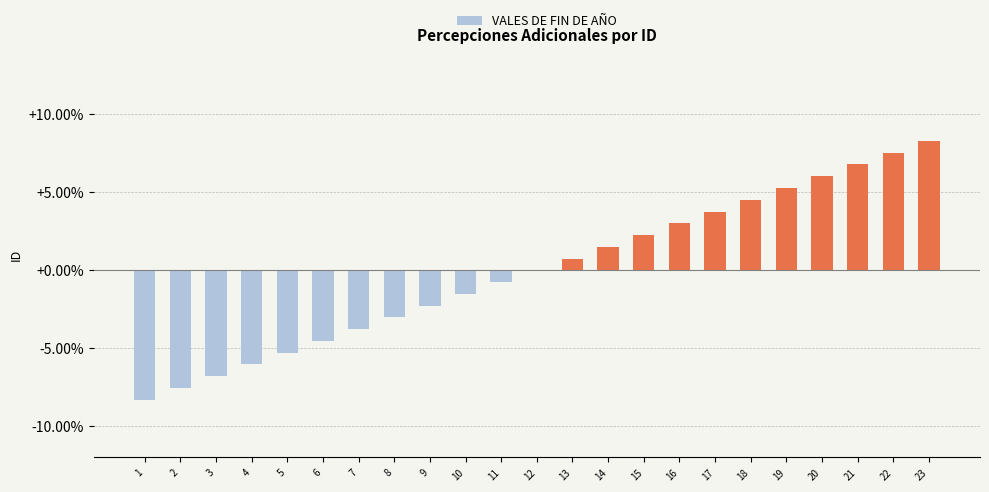

Reading left to right, list all the values displayed in this chart.

1=-0.1	2=-0.1	3=-0.1	4=-0.1	5=-0.1	6=-0.0	7=-0.0	8=-0.0	9=-0.0	10=-0.0	11=-0.0	12=0.0	13=0.0	14=0.0	15=0.0	16=0.0	17=0.0	18=0.0	19=0.1	20=0.1	21=0.1	22=0.1	23=0.1